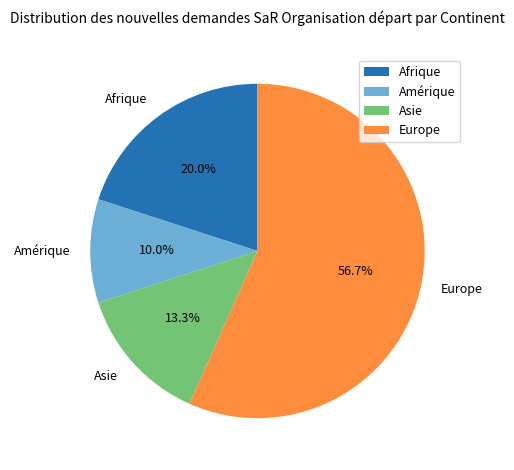

Is it true that Asie is 19% of the pie?

False